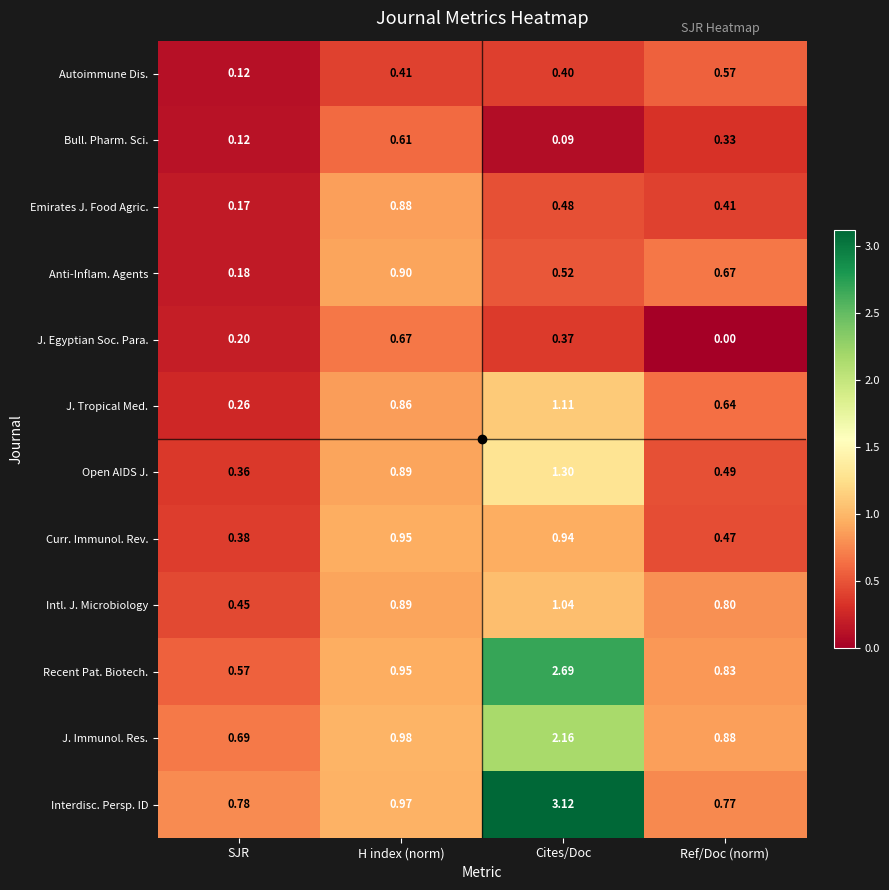

Which category has the highest value in the Interdisc. Persp. ID series?

Cites/Doc